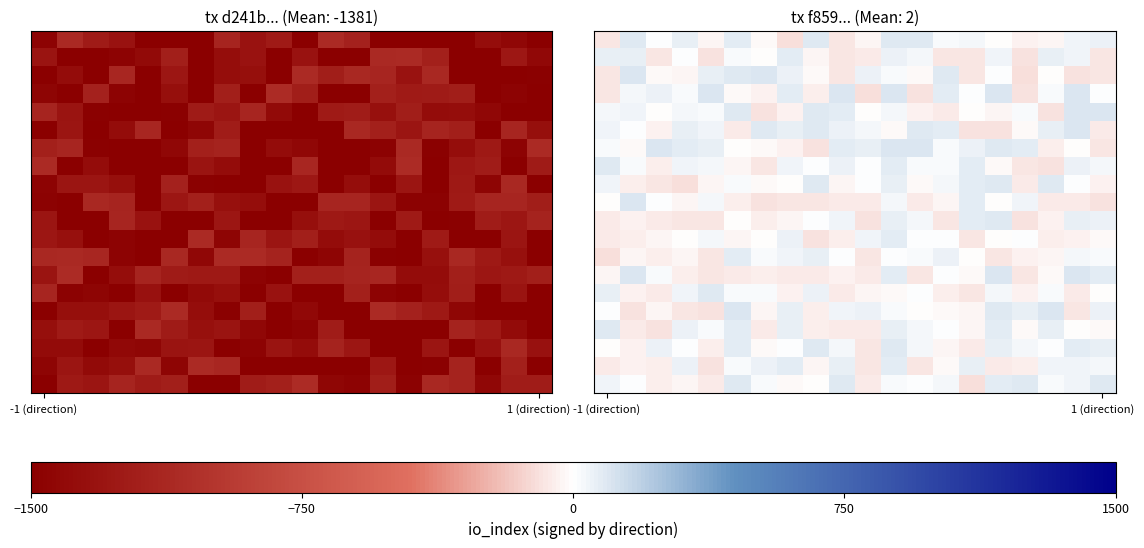

At how many categories does at least one series exceed 24?

20